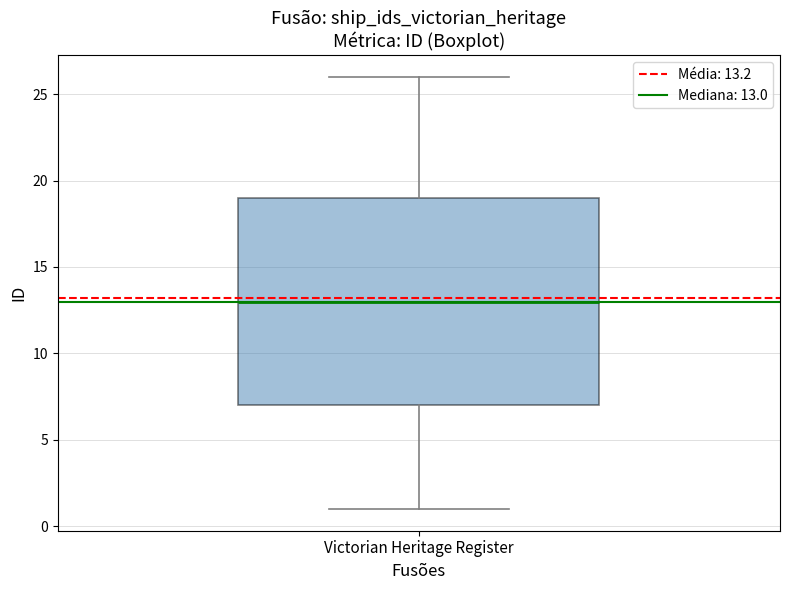

Where does the upper whisker of the box for Victorian Heritage Register end on the y-axis? The values are not printed on the chart, so give them approximately, as read against the axis.

26